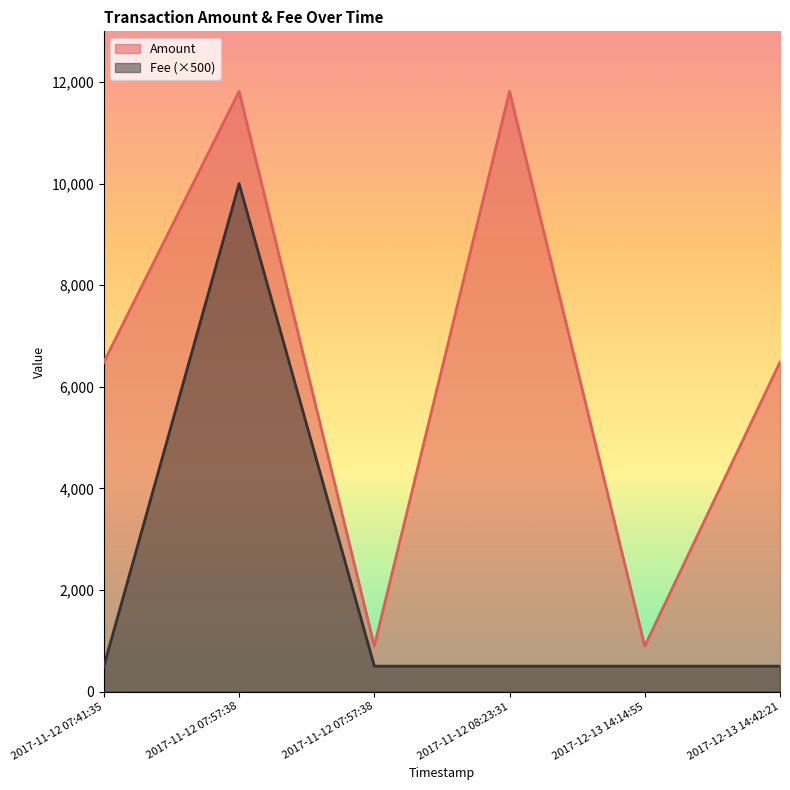

How many interior local peaks does the Amount series have?

2